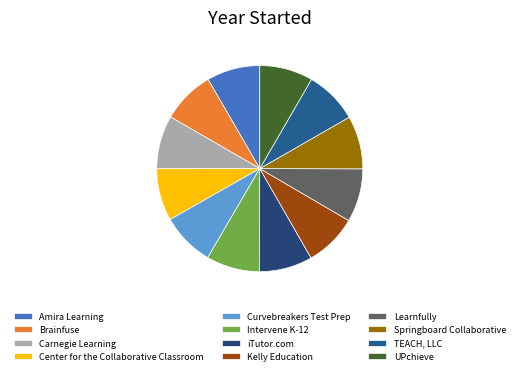

How many segments does this pie chart have?

12